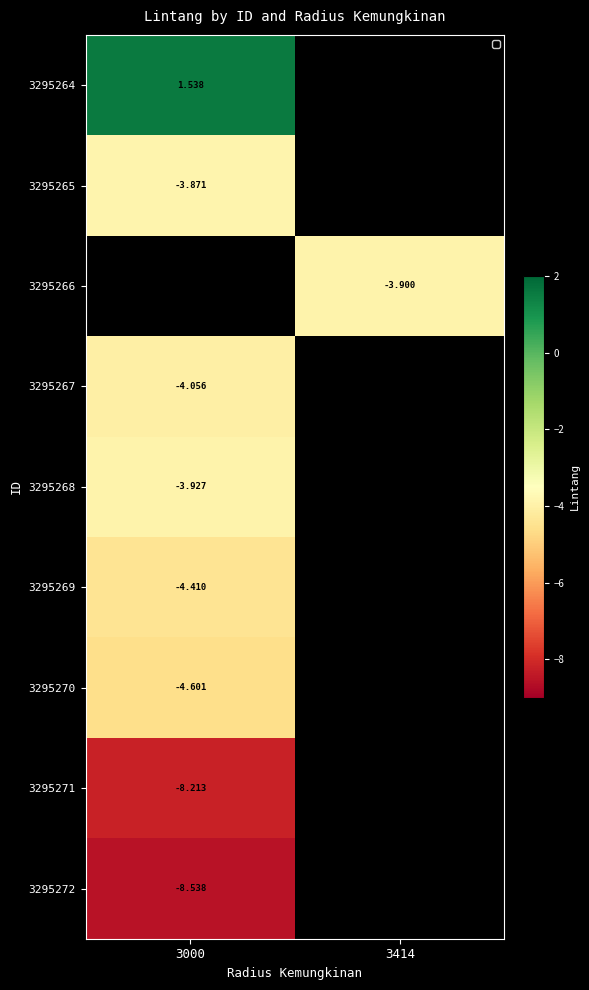

Is the value of 3295271 at 3000 greater than the value of 3295267 at 3000?

No